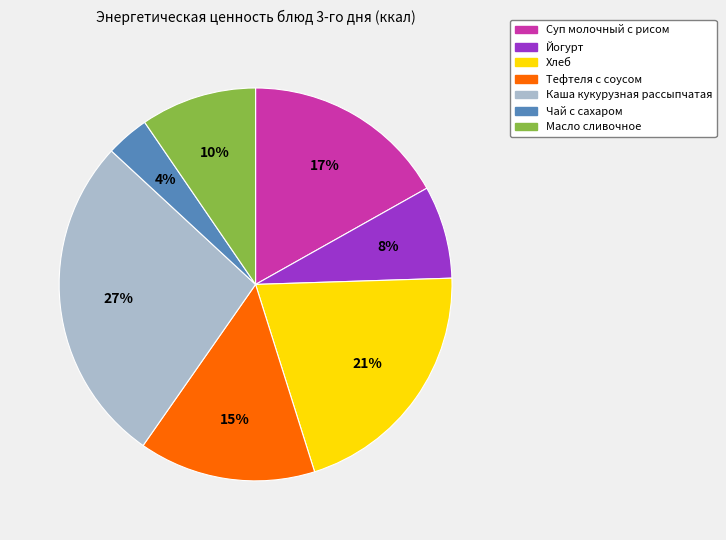

To the nearest percent, what is the difference between the Масло сливочное and Суп молочный с рисом slice percentages?

7%